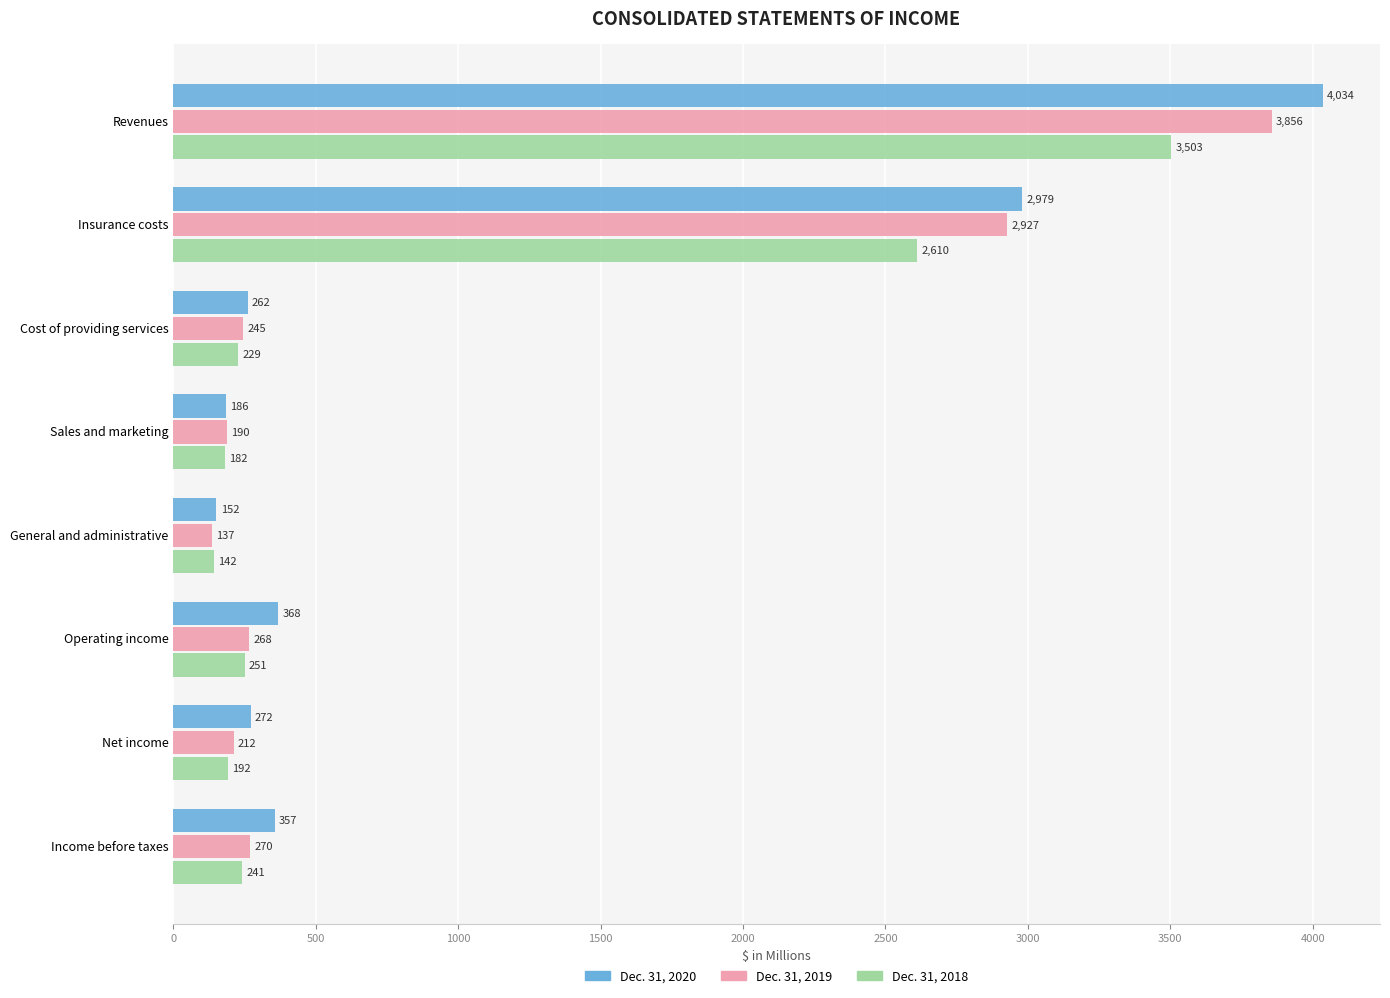

Which category has the lowest value in the Dec. 31, 2018 series?

General and administrative